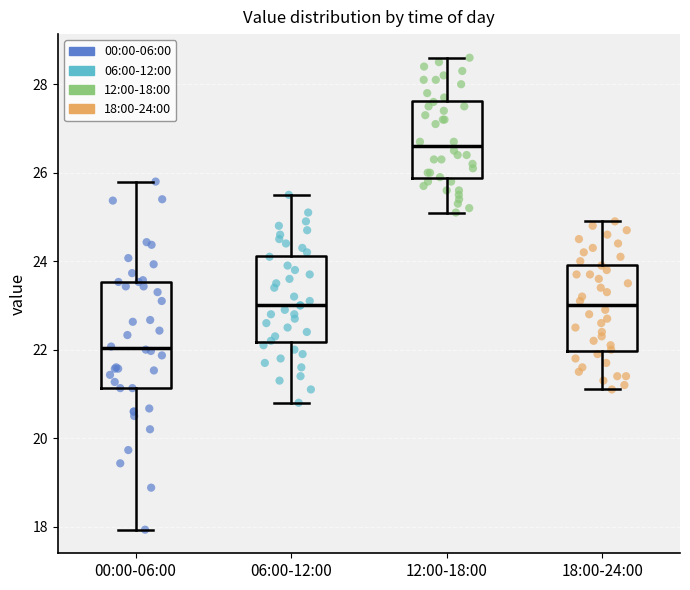

Which box is the tallest, from its lower edge to its upper edge?

00:00-06:00